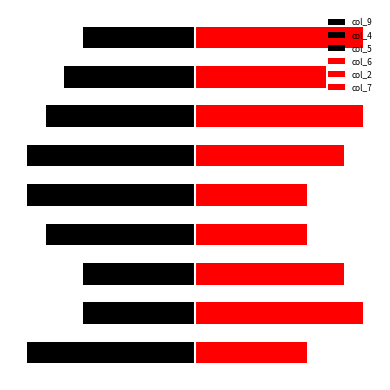

Count the col_9 values in the range -7 to -3.

5